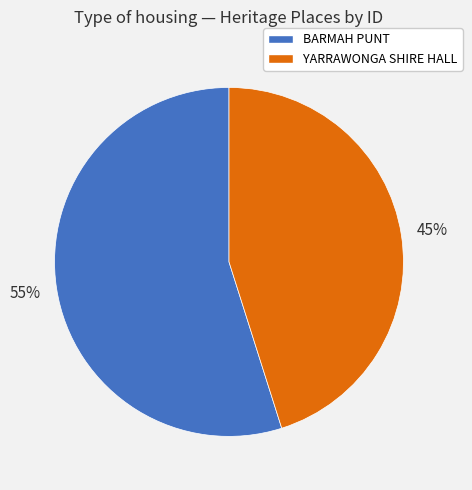

Do YARRAWONGA SHIRE HALL and BARMAH PUNT together represent more than half of the pie?

Yes